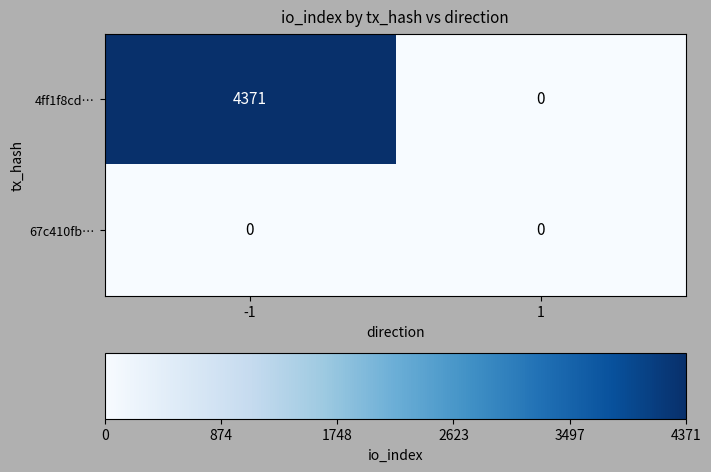

What is the sum of all 4ff1f8cd… values?

4371